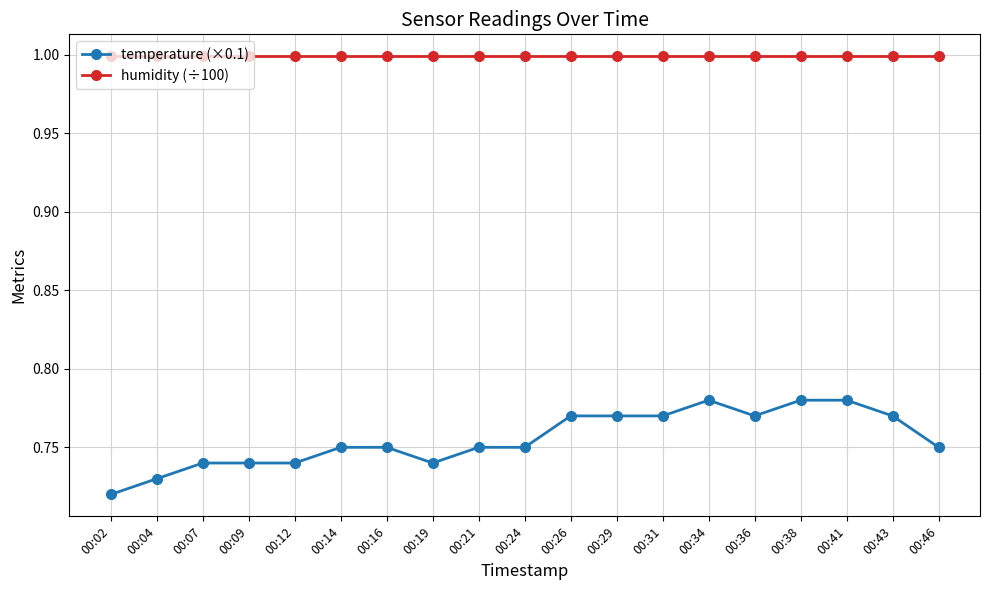

Which series has the widest spread of values?

temperature (×0.1)